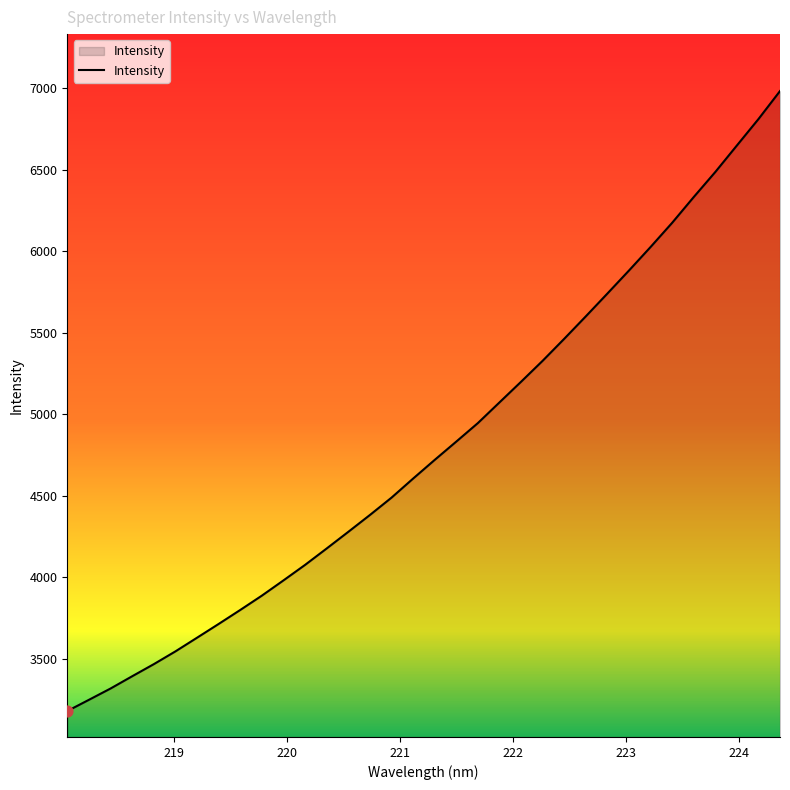

What is the difference between the maximum and minimum values?

3802.4